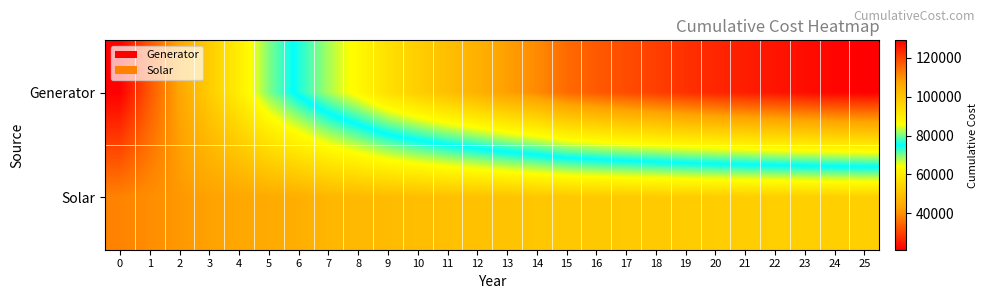

Which label corresponds to the largest value in the chart?

25